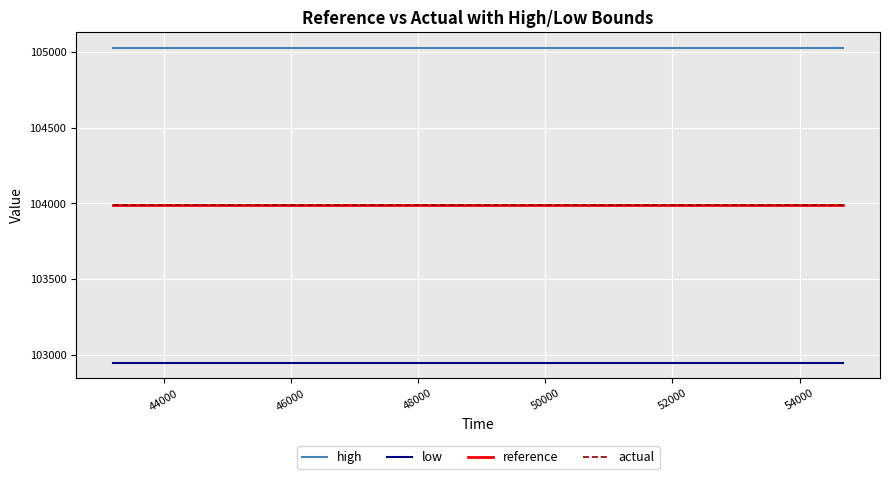

True or false: high and low cross at least once.

False